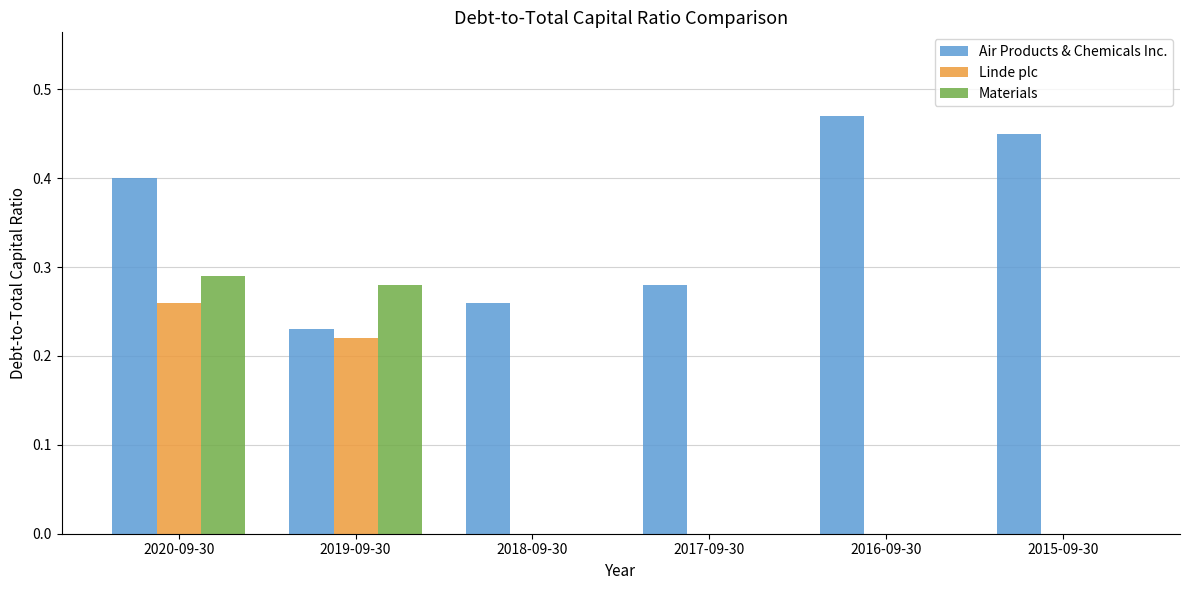

Which category has the highest value in the Materials series?

2020-09-30